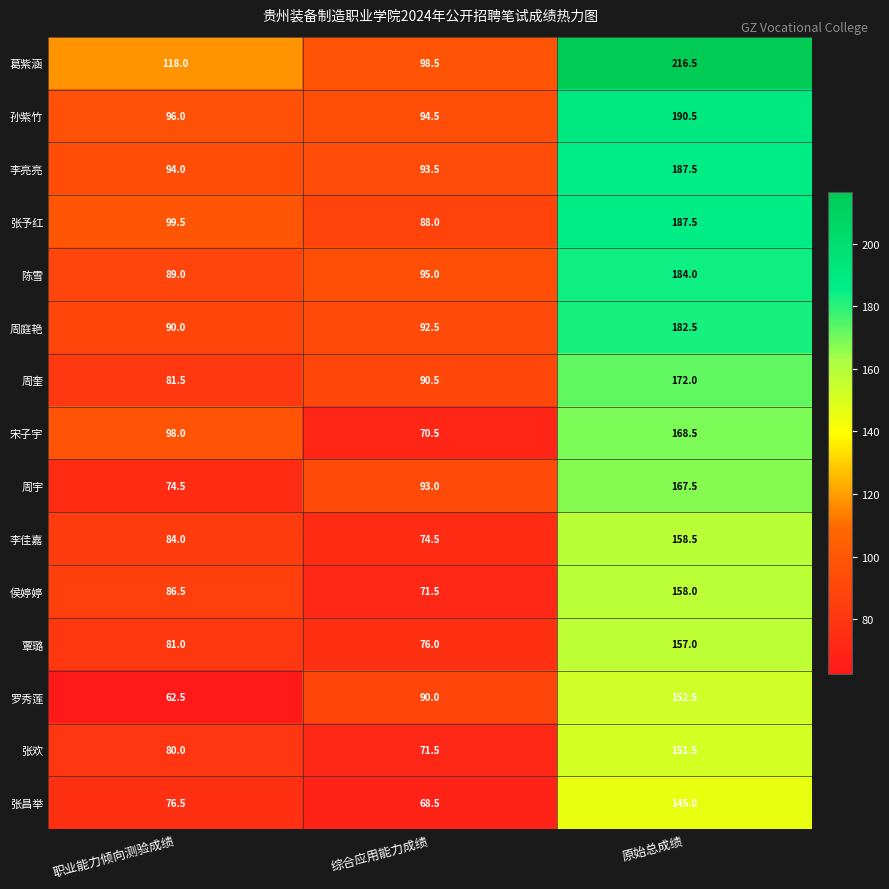

Which series changed the most between 综合应用能力成绩 and 原始总成绩?

葛紫涵